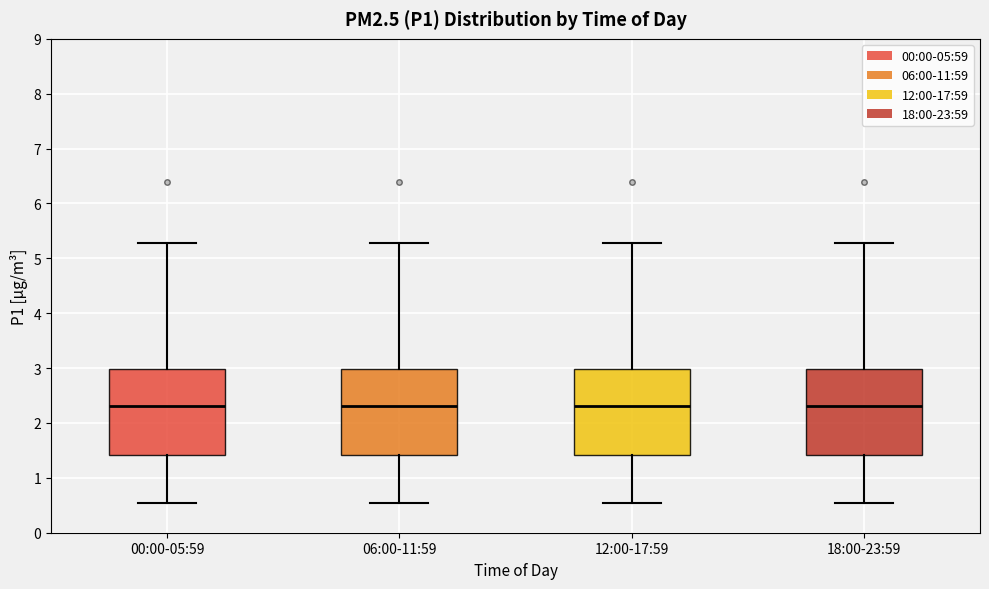

Reading left to right, transcribe this box plot: for each box, give where its median line is, the range the box spans, and where its two whiskers end, as read against the y-axis. The values are not printed on the chart, so give them approximately, as read against the axis.

00:00-05:59: median 2.3, box 1.4 to 3.0, whiskers 0.6 to 5.3
06:00-11:59: median 2.3, box 1.4 to 3.0, whiskers 0.6 to 5.3
12:00-17:59: median 2.3, box 1.4 to 3.0, whiskers 0.6 to 5.3
18:00-23:59: median 2.3, box 1.4 to 3.0, whiskers 0.6 to 5.3